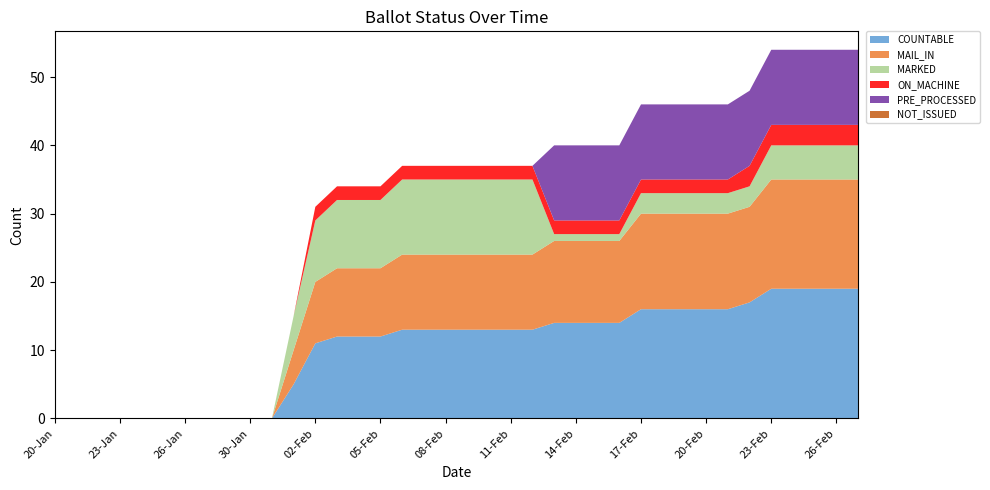

Reading left to right, list all the values displayed in this chart.

COUNTABLE: 0	0	0	0	0	0	0	0	0	0	0	5	11	12	12	12	13	13	13	13	13	13	13	14	14	14	14	16	16	16	16	16	17	19	19	19	19	19
MAIL_IN: 0	0	0	0	0	0	0	0	0	0	0	5	9	10	10	10	11	11	11	11	11	11	11	12	12	12	12	14	14	14	14	14	14	16	16	16	16	16
MARKED: 0	0	0	0	0	0	0	0	0	0	0	5	9	10	10	10	11	11	11	11	11	11	11	1	1	1	1	3	3	3	3	3	3	5	5	5	5	5
ON_MACHINE: 0	0	0	0	0	0	0	0	0	0	0	0	2	2	2	2	2	2	2	2	2	2	2	2	2	2	2	2	2	2	2	2	3	3	3	3	3	3
PRE_PROCESSED: 0	0	0	0	0	0	0	0	0	0	0	0	0	0	0	0	0	0	0	0	0	0	0	11	11	11	11	11	11	11	11	11	11	11	11	11	11	11
NOT_ISSUED: 0	0	0	0	0	0	0	0	0	0	0	0	0	0	0	0	0	0	0	0	0	0	0	0	0	0	0	0	0	0	0	0	0	0	0	0	0	0